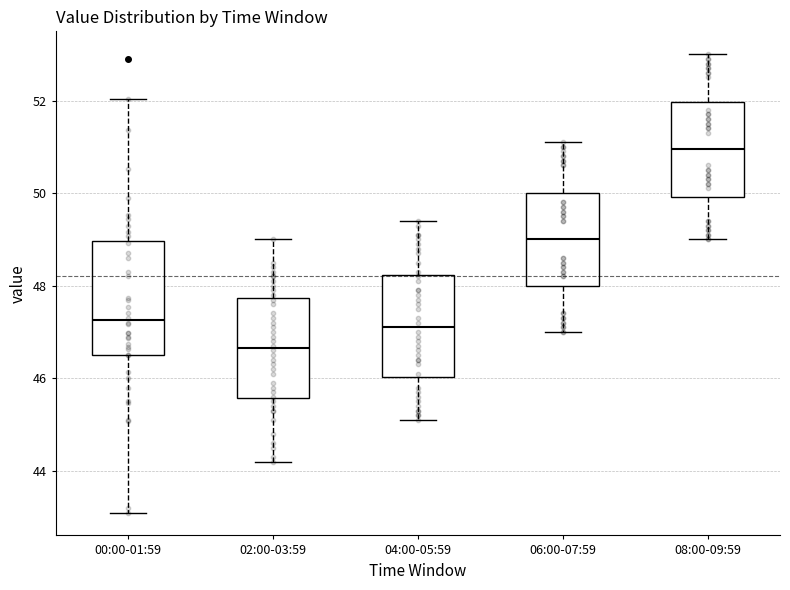

Comparing the boxes themselves (not the whiskers), which one is the tallest?

00:00-01:59